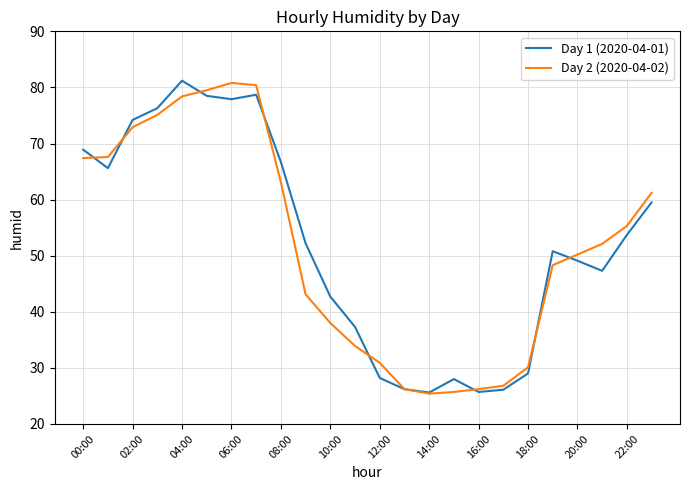

Count the number of categories in the chart.

24